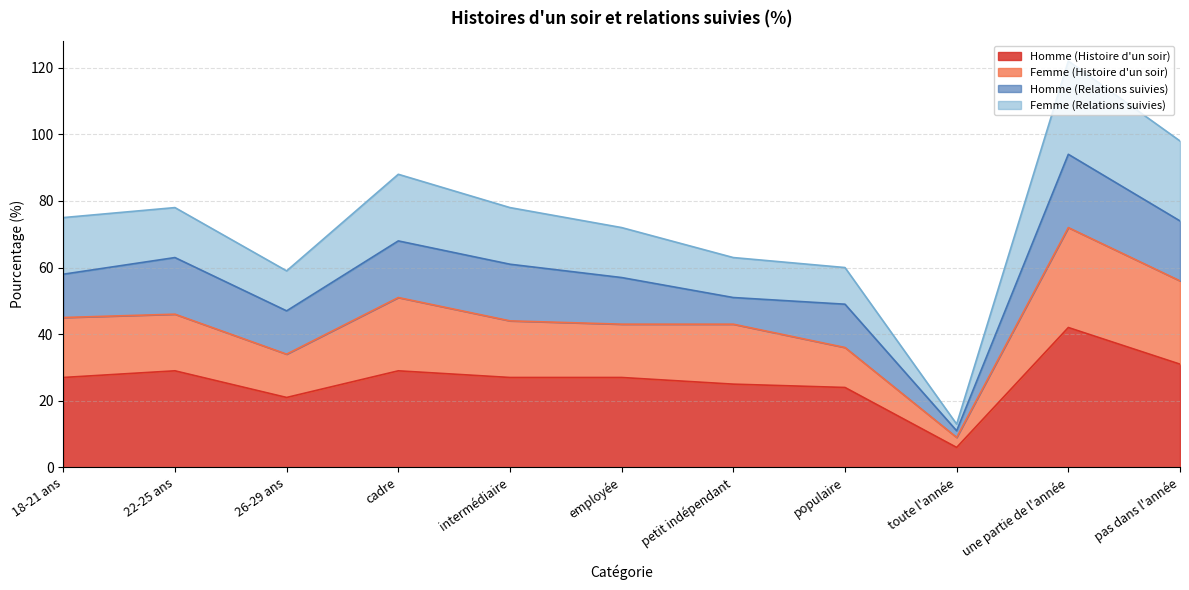

How many lines are shown in the chart?

4